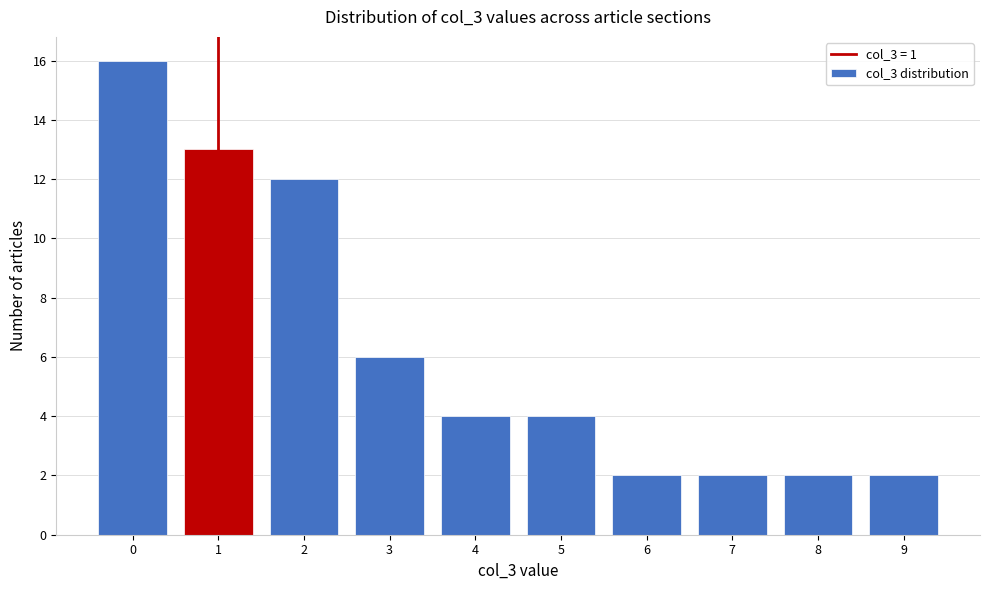

Reading left to right, transcribe this chart: for each bar, give the range it covers on the x-axis and its height. The values are not printed on the chart, so give them approximately, as read against the axis.

-0.5 to 0.5: 16
0.5 to 1.5: 13
1.5 to 2.5: 12
2.5 to 3.5: 6
3.5 to 4.5: 4
4.5 to 5.5: 4
5.5 to 6.5: 2
6.5 to 7.5: 2
7.5 to 8.5: 2
8.5 to 9.5: 2